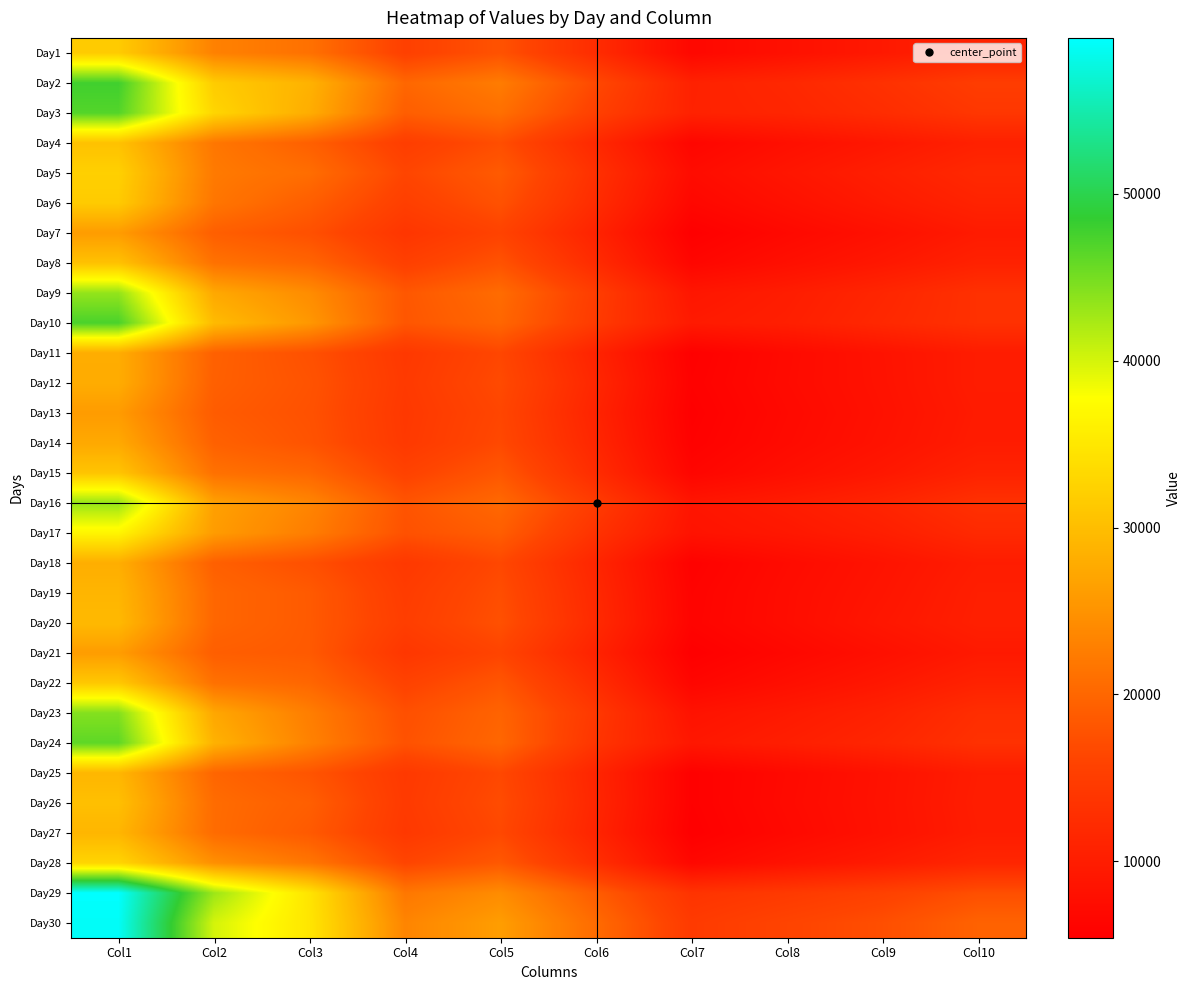

What is the difference between the highest and lowest values at Col10?

10064